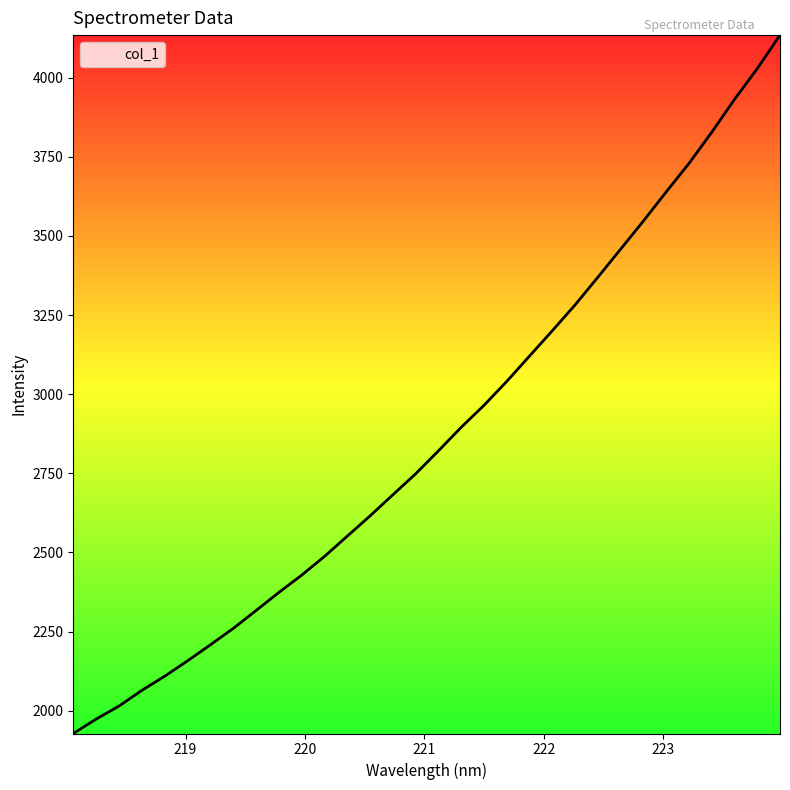

What is the minimum value shown in the chart?

1927.9